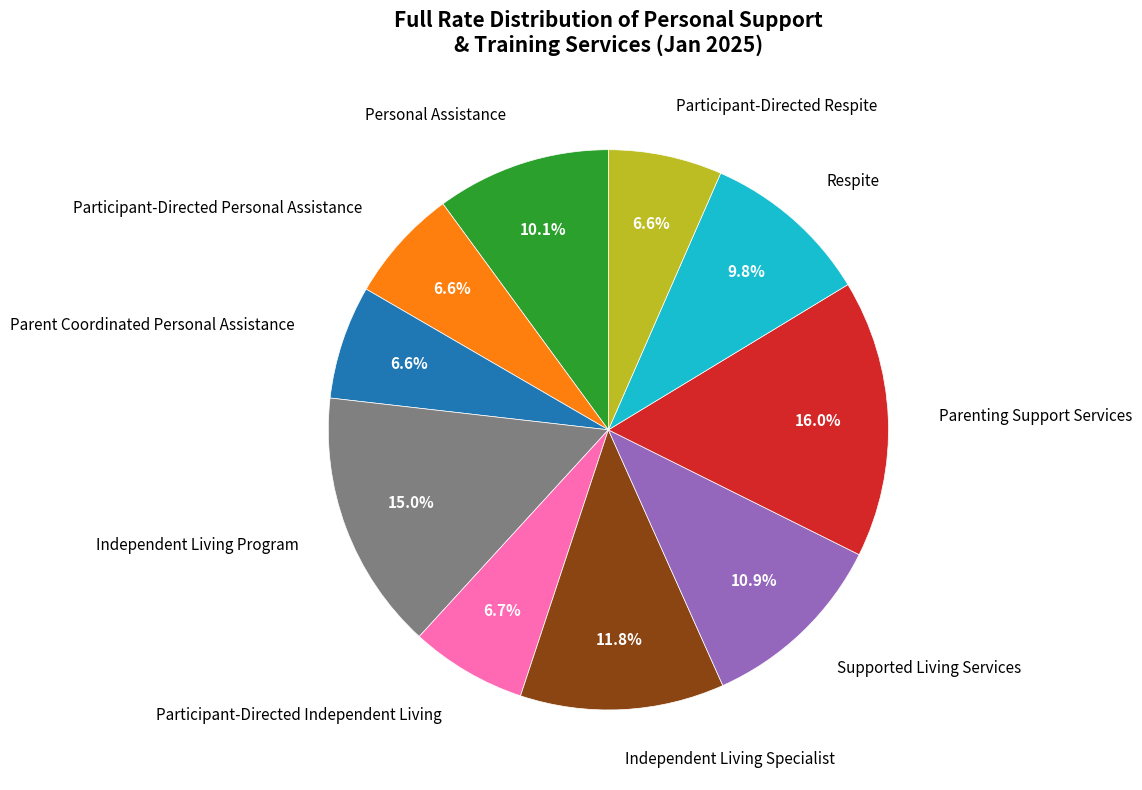

What portion of the pie excludes Parenting Support Services?

84.0%